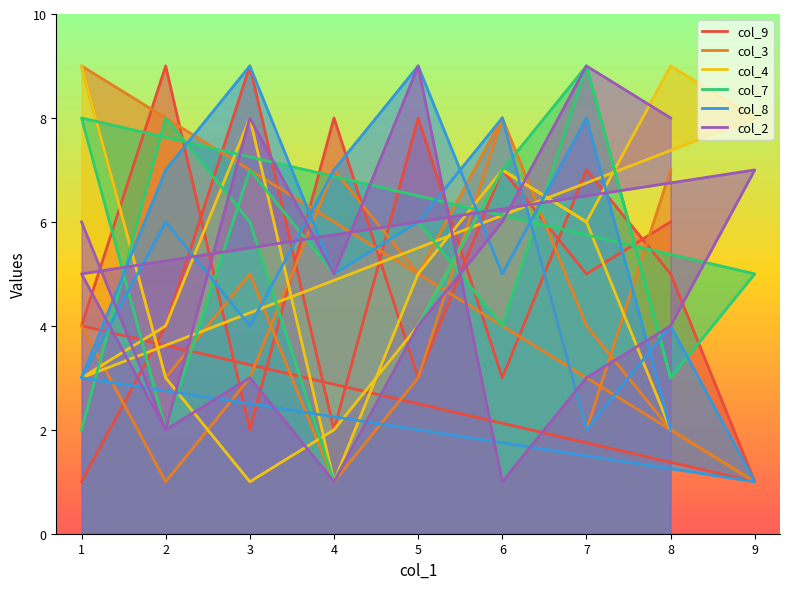

What is the difference between the second highest and minimum values in the col_3 series?

7